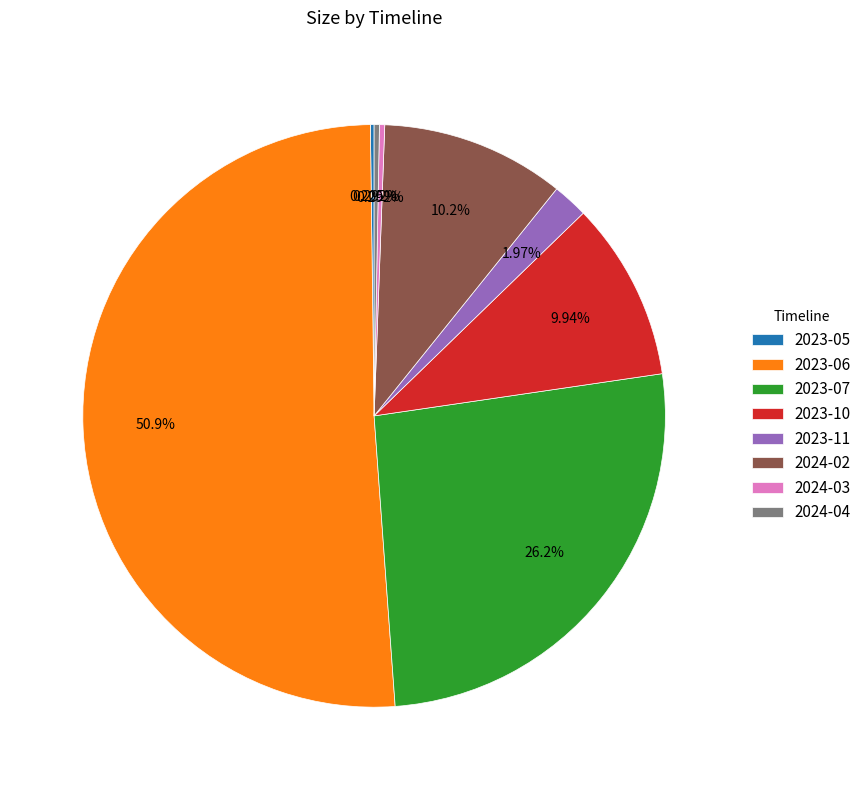

Is there any slice that represents more than half of the pie?

Yes